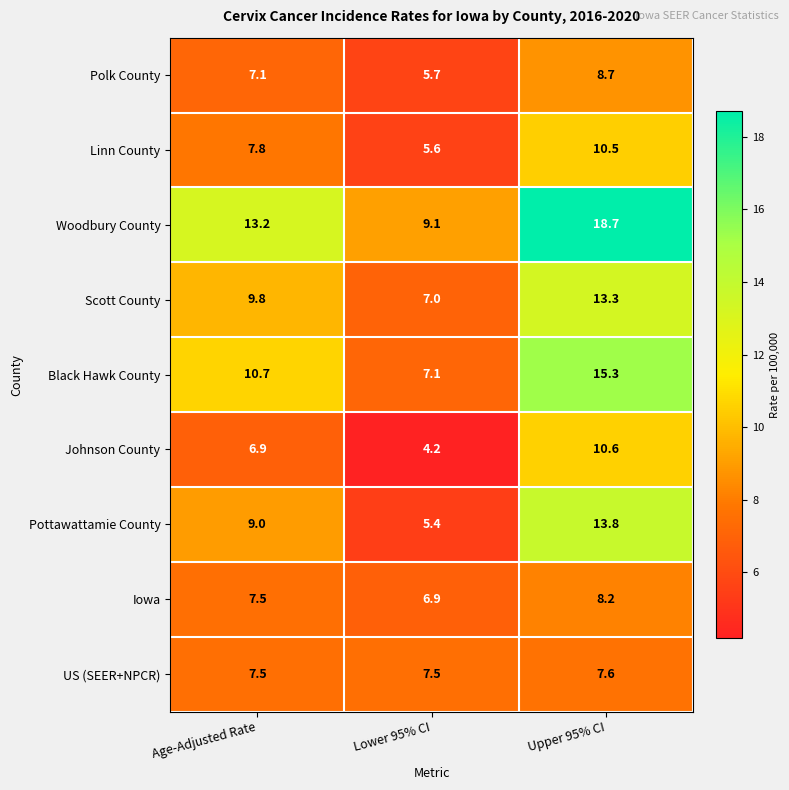

At which label is Black Hawk County closest to 11?

Age-Adjusted Rate